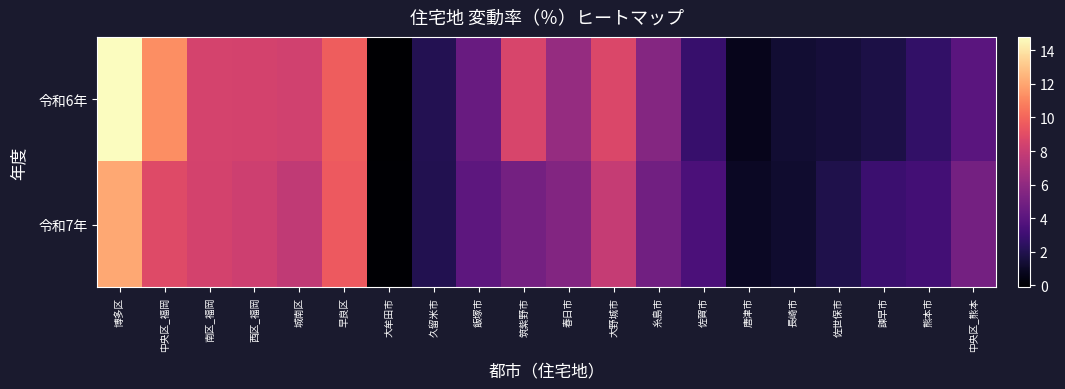

Reading left to right, extract all data points from this chart.

令和6年: 博多区=14.8	中央区_福岡=11.3	南区_福岡=8.5	西区_福岡=8.4	城南区=8.3	早良区=9.7	大牟田市=-0.1	久留米市=2.1	飯塚市=4.5	筑紫野市=8.6	春日市=6.2	大野城市=8.7	糸島市=5.6	佐賀市=2.8	唐津市=0.7	長崎市=1.3	佐世保市=1.5	諫早市=1.8	熊本市=2.6	中央区_熊本=4.0
令和7年: 博多区=12.1	中央区_福岡=8.9	南区_福岡=8.4	西区_福岡=8.2	城南区=7.7	早良区=9.6	大牟田市=0.0	久留米市=2.0	飯塚市=4.1	筑紫野市=5.0	春日市=5.5	大野城市=7.9	糸島市=4.9	佐賀市=3.5	唐津市=0.9	長崎市=1.2	佐世保市=1.9	諫早市=2.9	熊本市=3.2	中央区_熊本=5.0